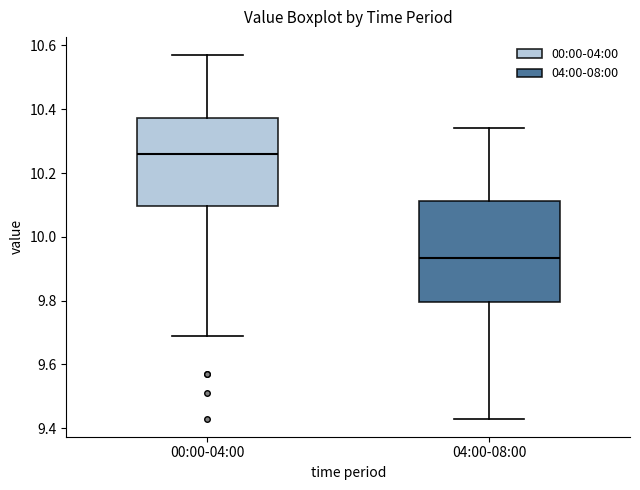

Reading left to right, transcribe this box plot: for each box, give where its median line is, the range the box spans, and where its two whiskers end, as read against the y-axis. The values are not printed on the chart, so give them approximately, as read against the axis.

00:00-04:00: median 10.26, box 10.10 to 10.38, whiskers 9.70 to 10.58
04:00-08:00: median 9.94, box 9.80 to 10.12, whiskers 9.44 to 10.34